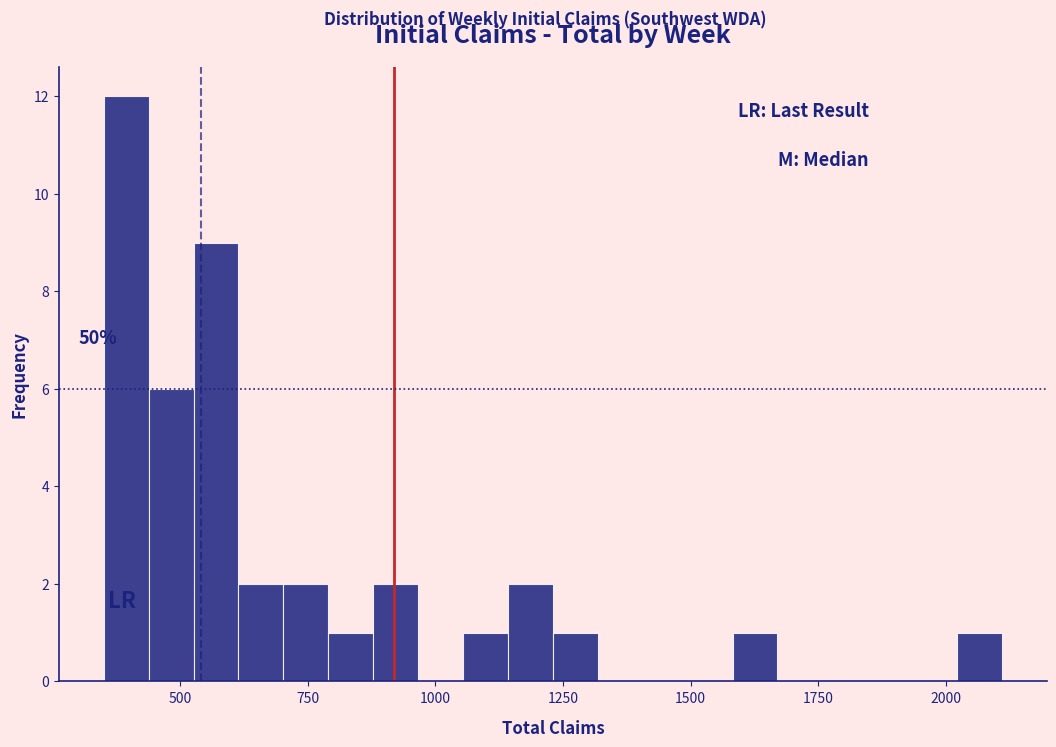

Read against the x-axis, roughly where is the centre of the tallest bar?

400